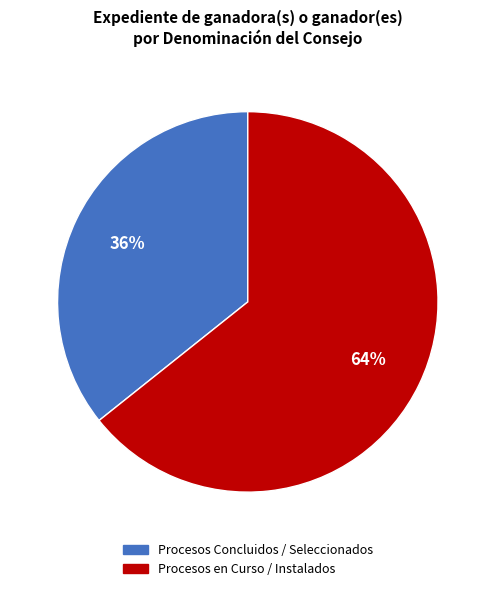

Does any single category account for the majority?

Yes